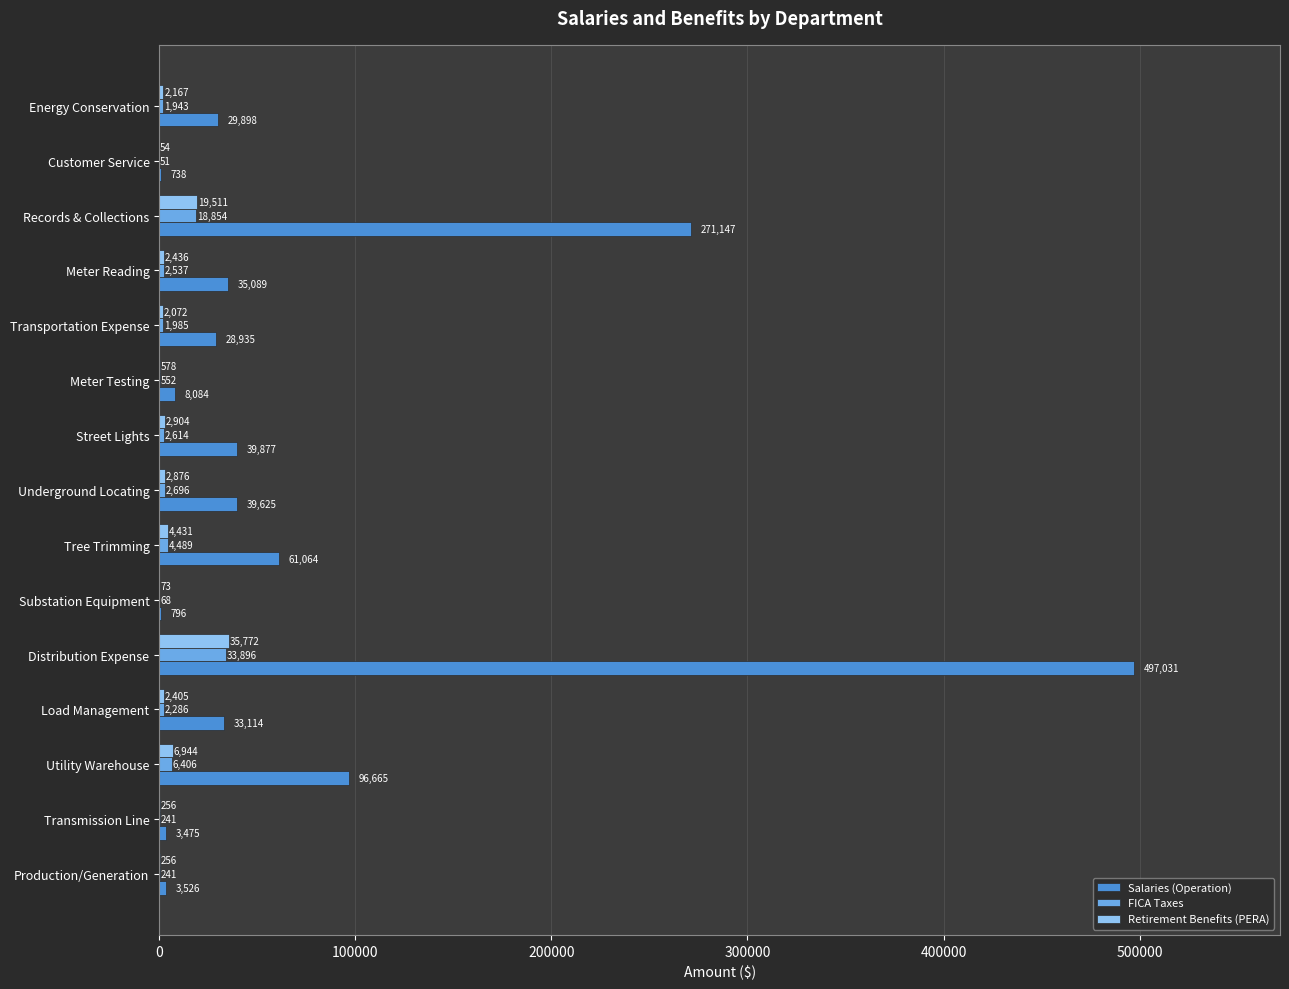

What are all the series names shown in the legend?

Salaries (Operation), FICA Taxes, Retirement Benefits (PERA)